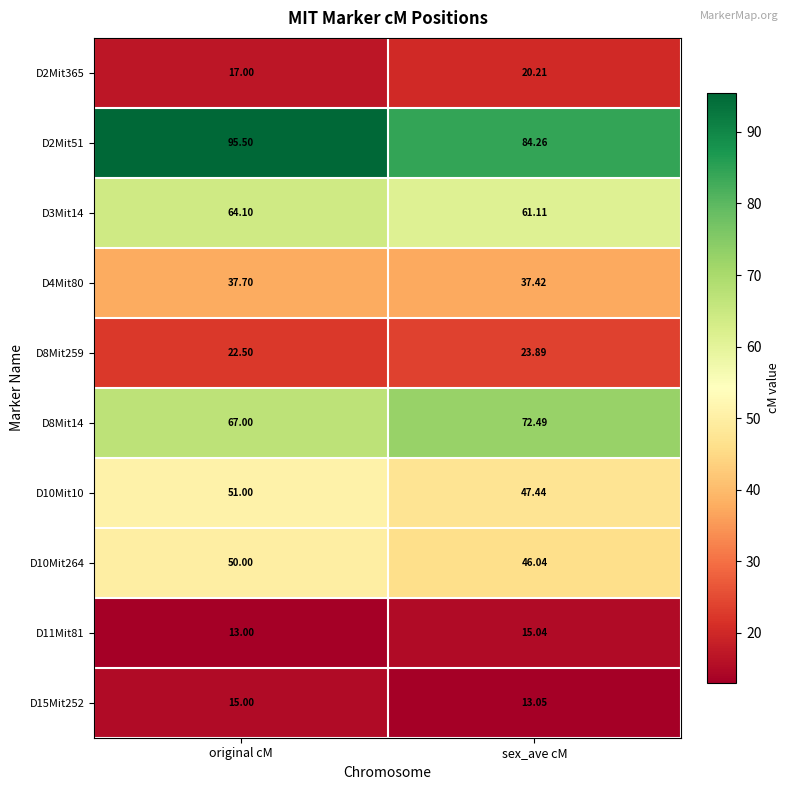

Is the value of D8Mit14 at original cM greater than the value of D2Mit51 at sex_ave cM?

No